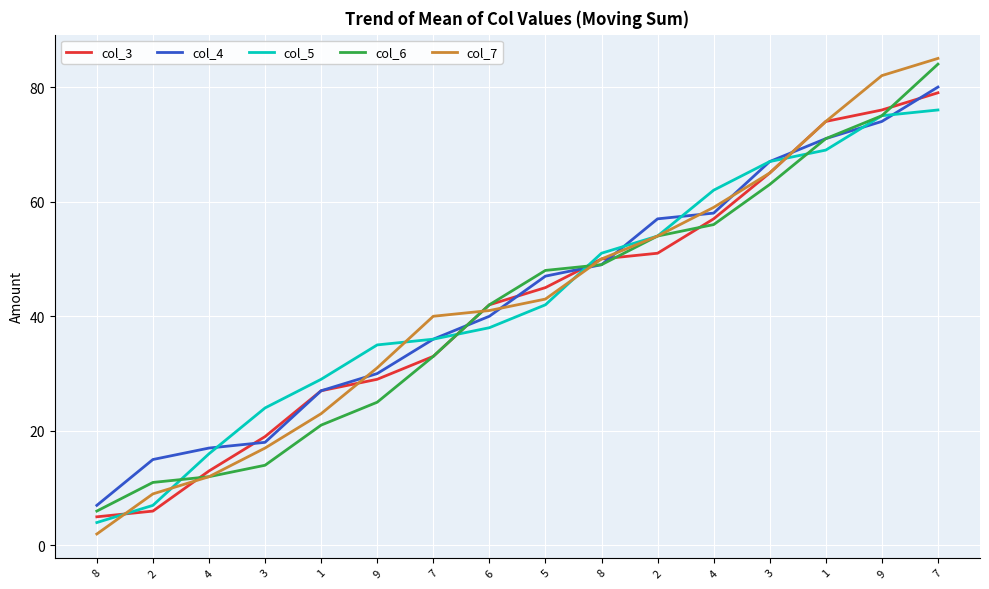

Which category has the lowest value across all series?

8